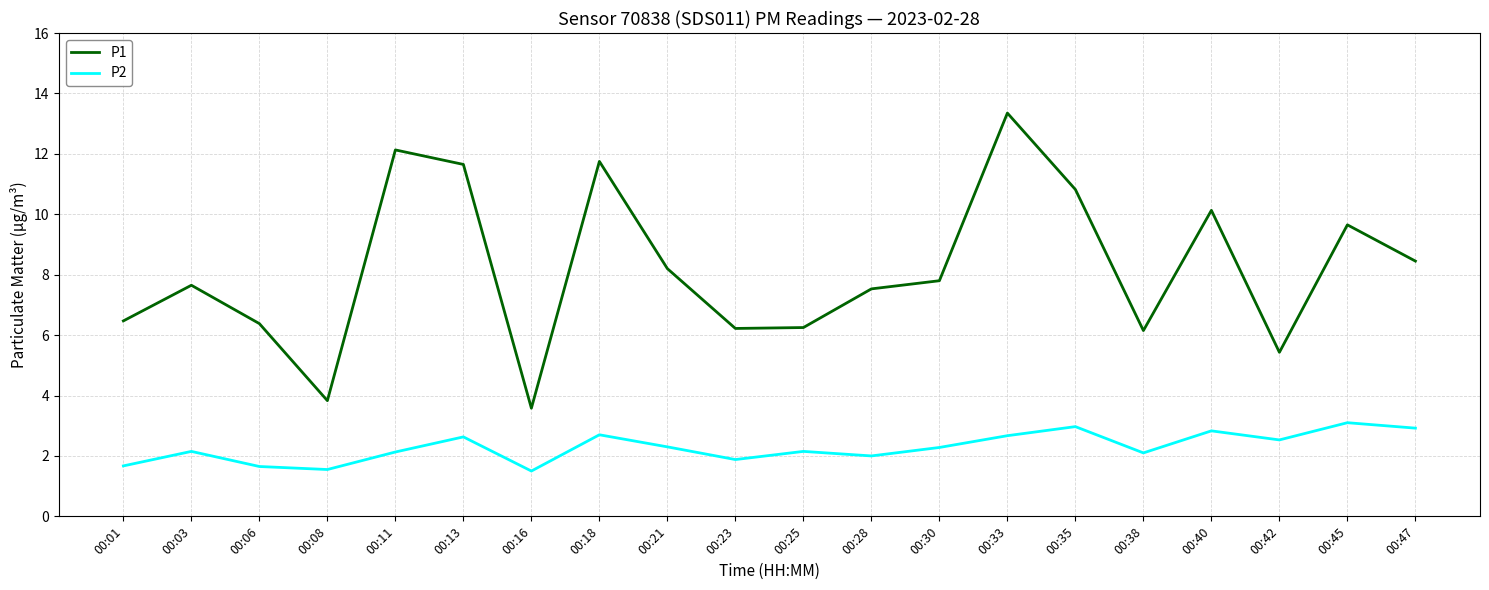

What is the total value across all series at 00:11?

14.3